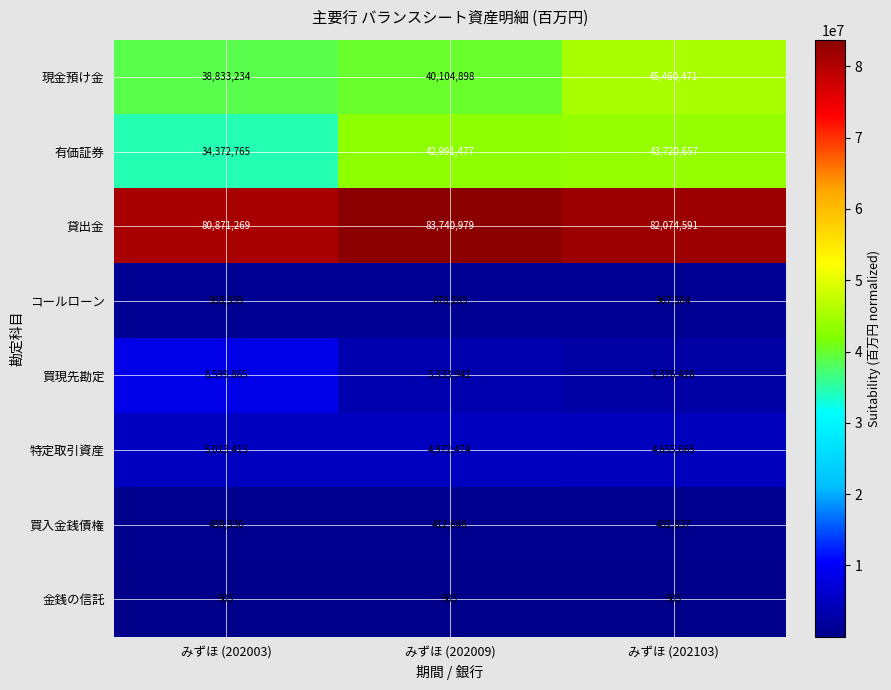

Count the 貸出金 values in the range 80871269 to 83740979.

3